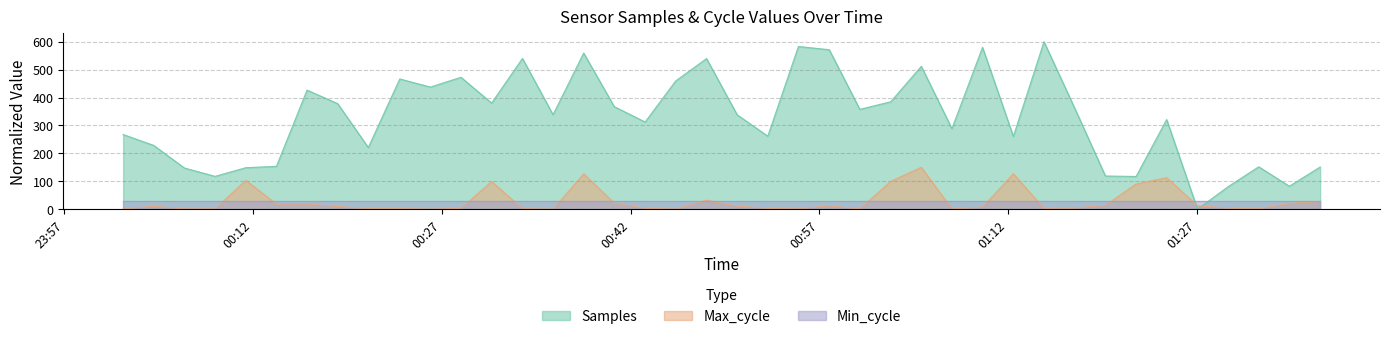

What is the difference between the maximum and second lowest values in the Max_cycle series?

149.8